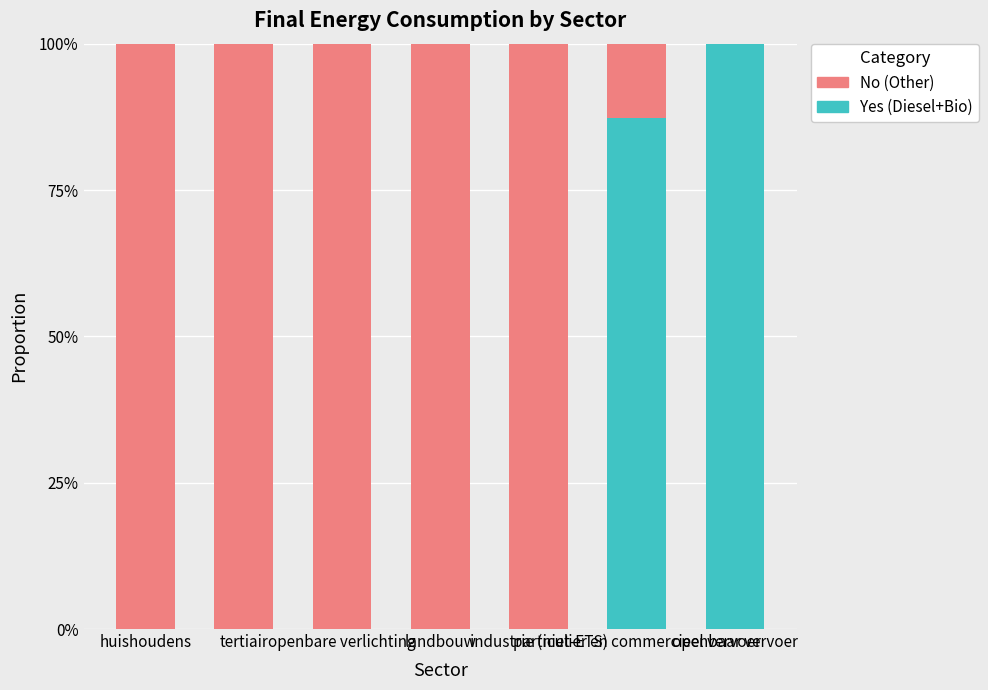

Does the chart contain stacked bars?

Yes